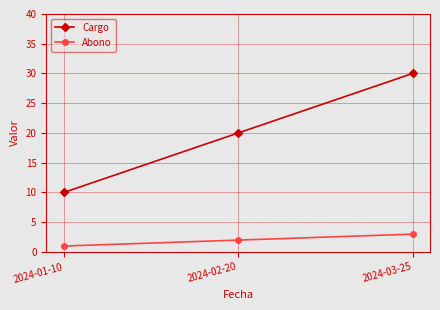

Does the chart have visible grid lines?

Yes